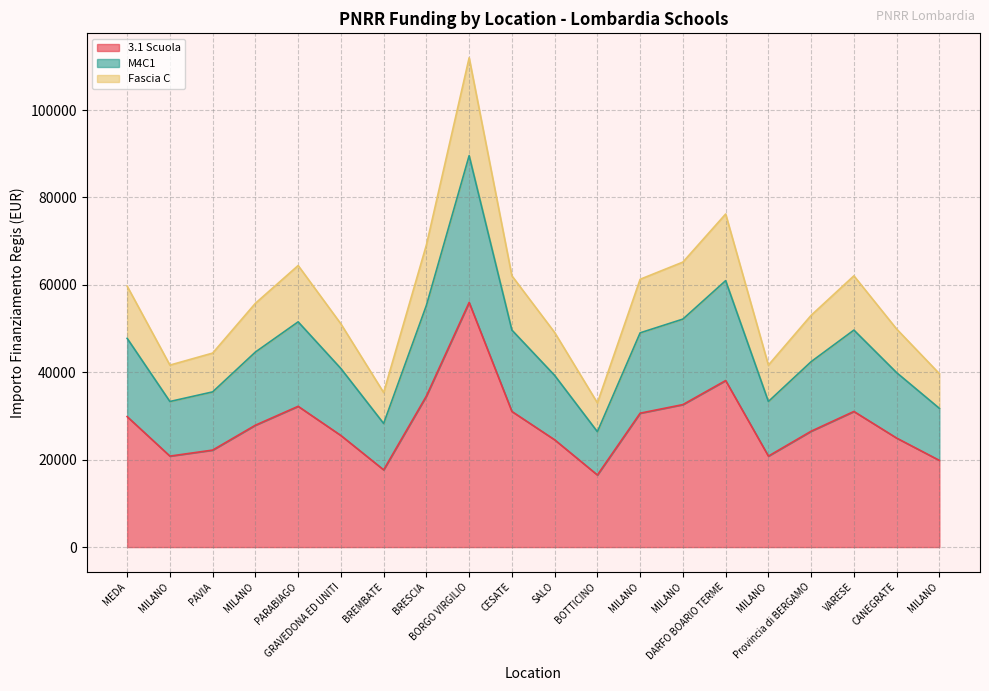

What are all the series names shown in the legend?

3.1 Scuola, M4C1, Fascia C